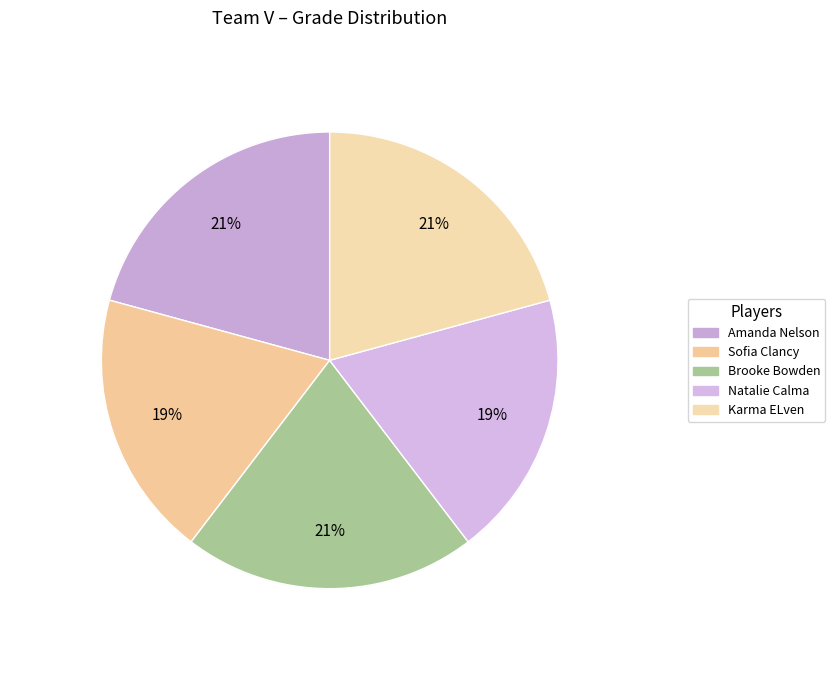

Rank the categories by value from lowest to highest.

Sofia Clancy, Natalie Calma, Amanda Nelson, Brooke Bowden, Karma ELven